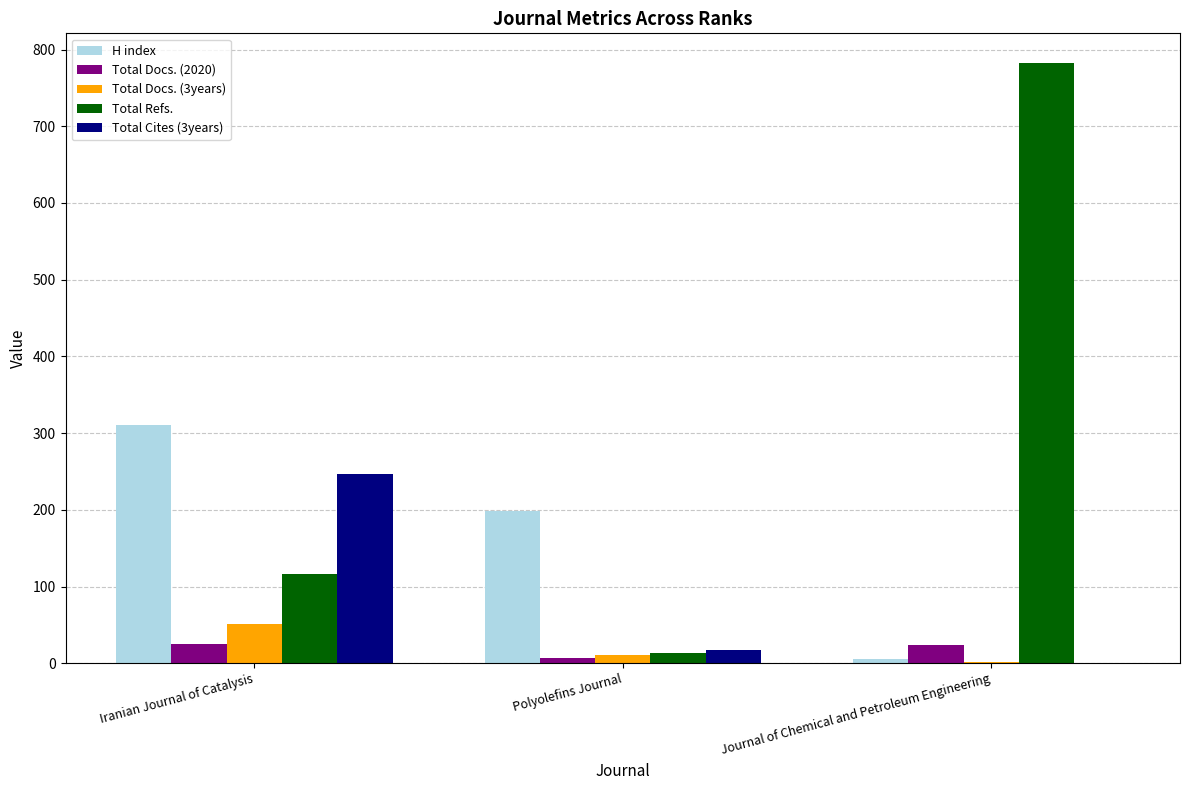

Between Polyolefins Journal and Journal of Chemical and Petroleum Engineering, which series saw the biggest shift?

Total Refs.